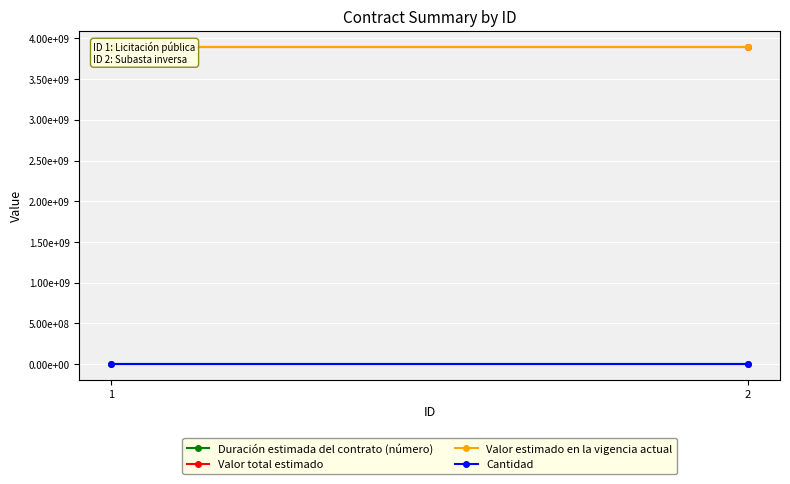

Count the number of categories in the chart.

2